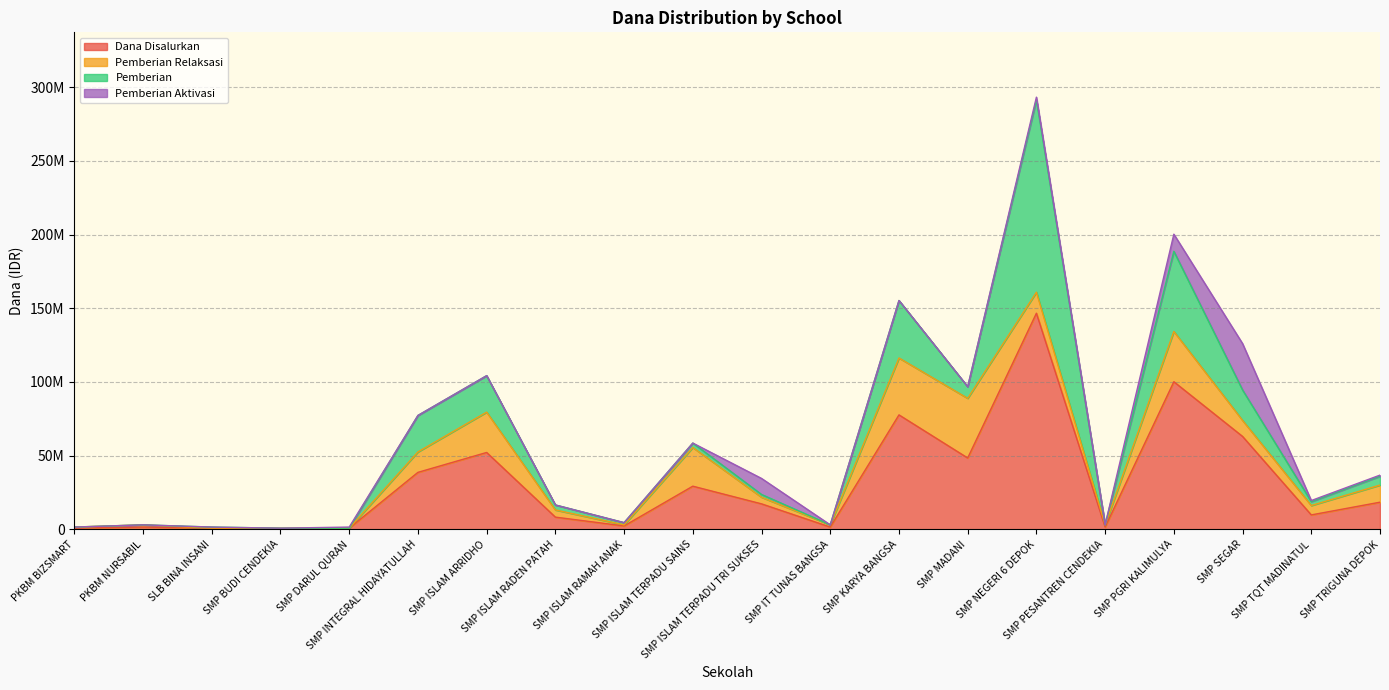

At how many categories does at least one series exceed 45449726?

6